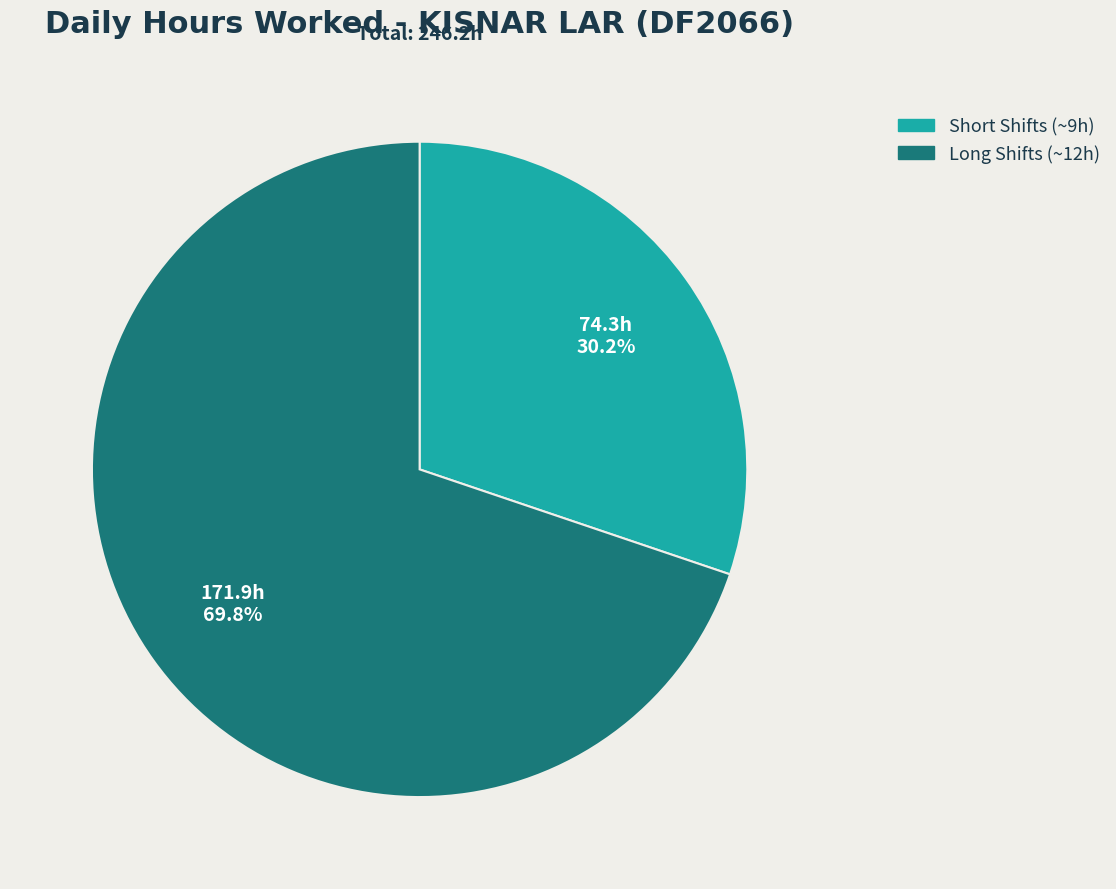

Do Short Shifts (~9h) and Long Shifts (~12h) together represent more than half of the pie?

Yes